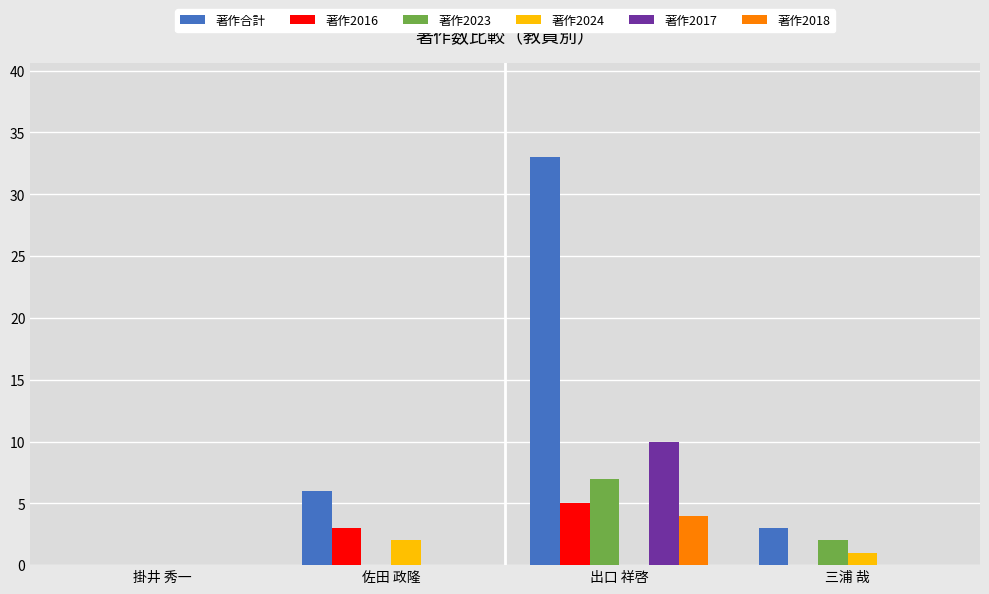

At which label does 著作2018 reach its peak?

出口 祥啓